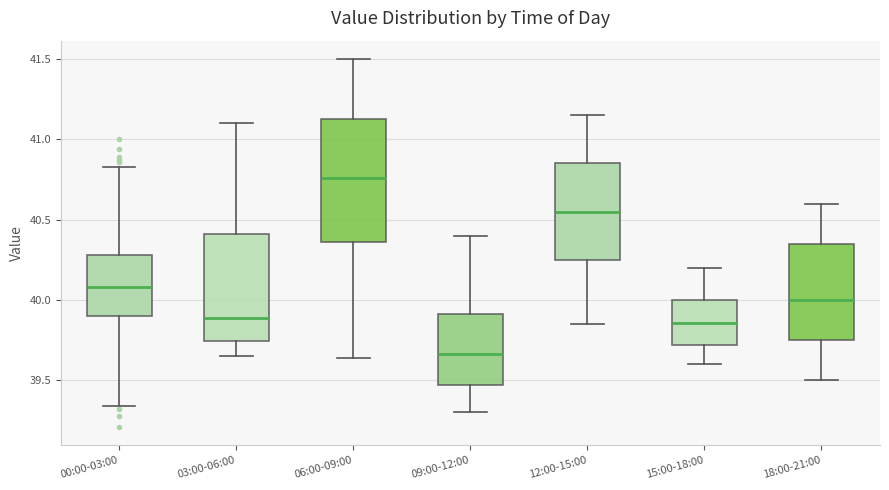

Reading left to right, read every box against the y-axis: the position of its median line, the range the box covers, and the ends of its whiskers. The values are not printed on the chart, so give them approximately, as read against the axis.

00:00-03:00: median 40.10, box 39.90 to 40.30, whiskers 39.35 to 40.85
03:00-06:00: median 39.90, box 39.75 to 40.40, whiskers 39.65 to 41.10
06:00-09:00: median 40.75, box 40.35 to 41.15, whiskers 39.65 to 41.50
09:00-12:00: median 39.65, box 39.45 to 39.90, whiskers 39.30 to 40.40
12:00-15:00: median 40.55, box 40.25 to 40.85, whiskers 39.85 to 41.15
15:00-18:00: median 39.85, box 39.70 to 40.00, whiskers 39.60 to 40.20
18:00-21:00: median 40.00, box 39.75 to 40.35, whiskers 39.50 to 40.60